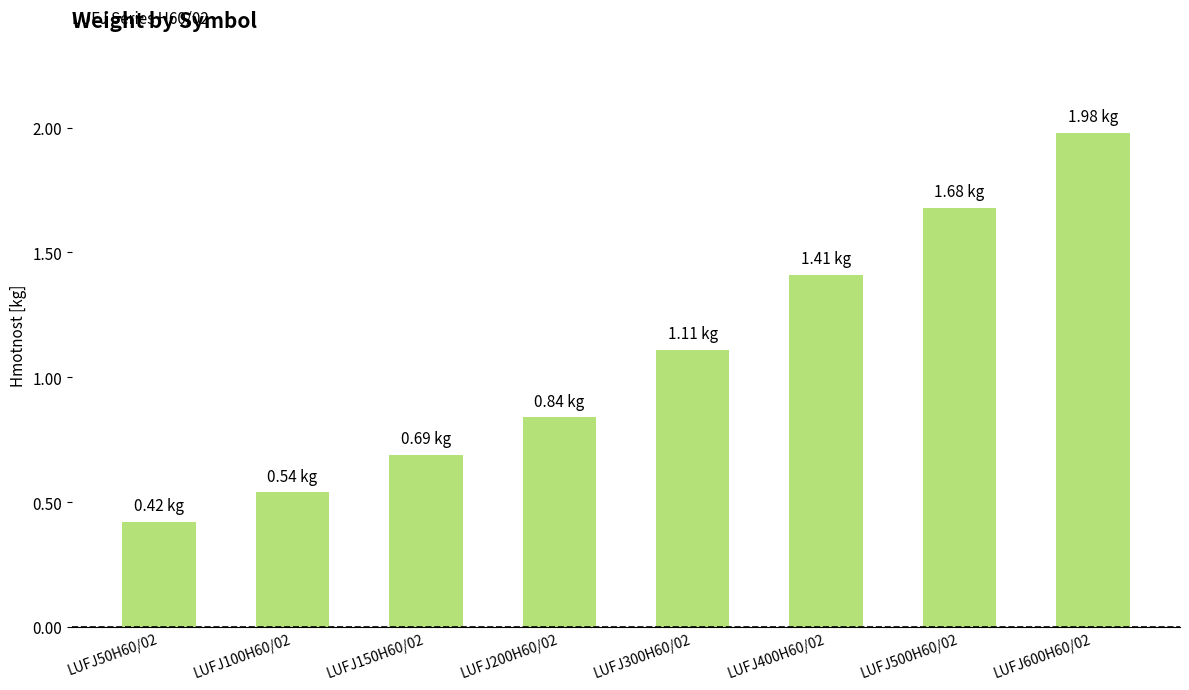

What is the change in value from LUFJ50H60/02 to LUFJ300H60/02?

+0.7